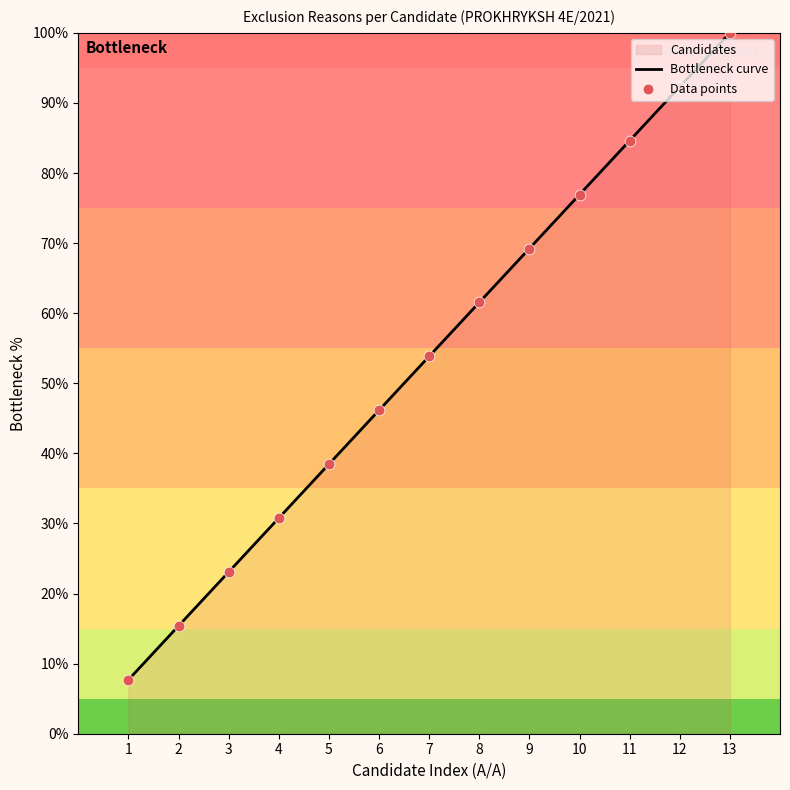

What is the ratio of the value at 10 to the value at 7?

1.4